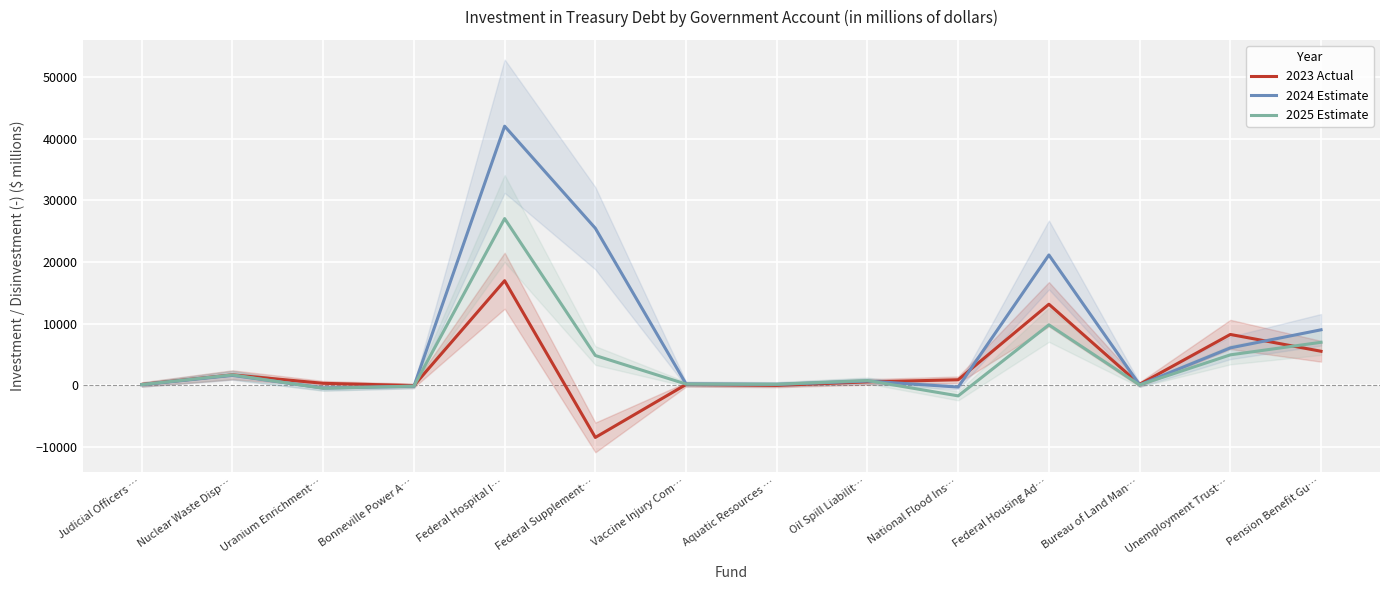

At which label does 2024 Estimate reach its peak?

Federal Hospital I…